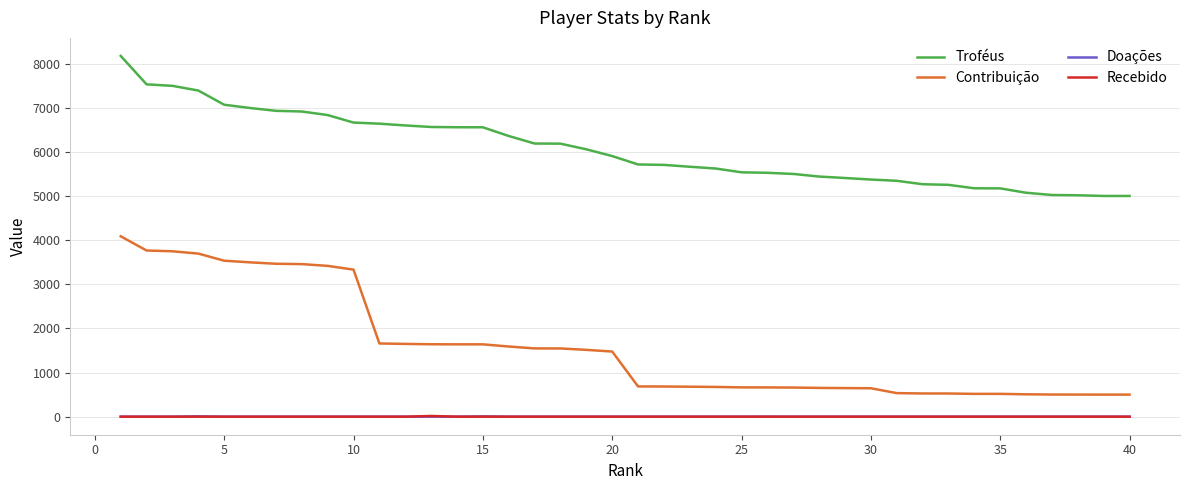

What is the maximum value shown in the chart?

8174